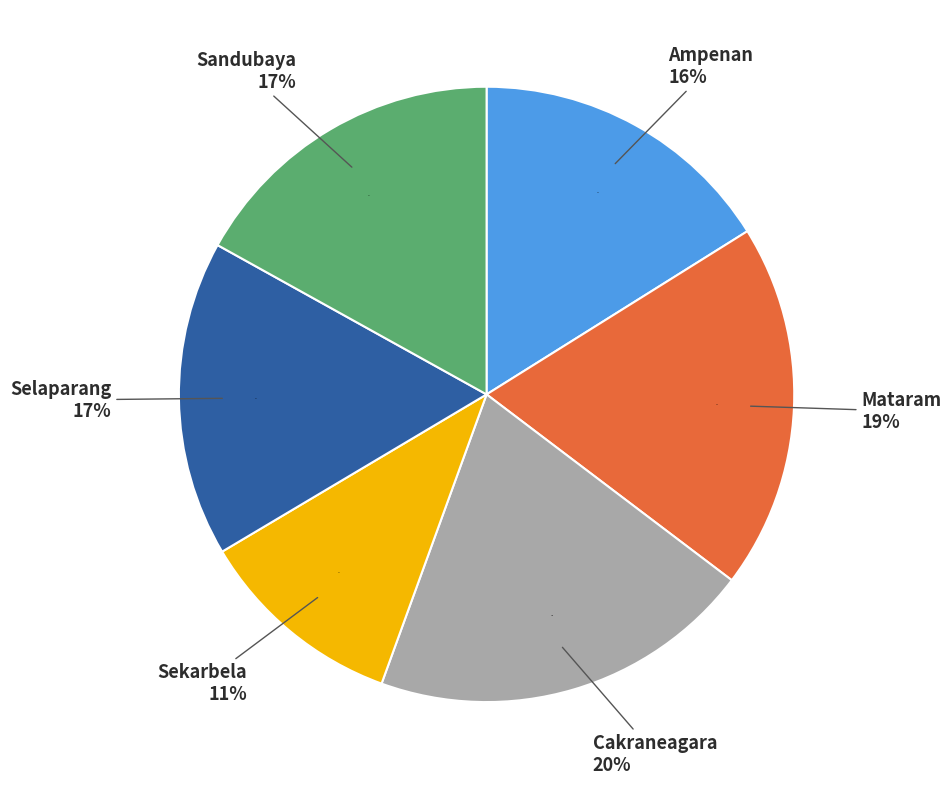

Is Selaparang the majority of the pie?

No